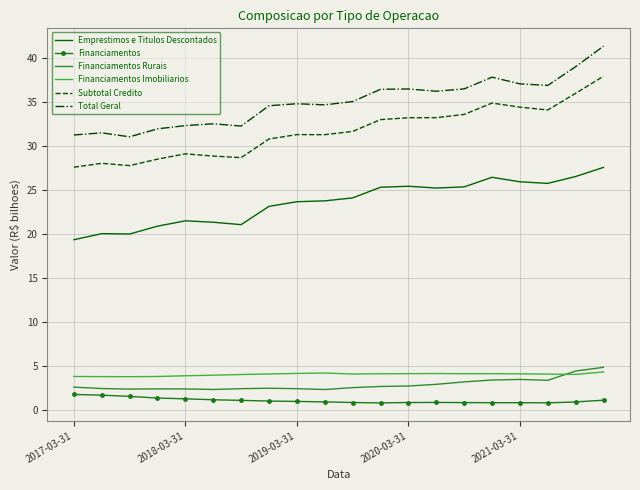

Which series ends up on top after the final intersection of Financiamentos Imobiliarios and Financiamentos Rurais?

Financiamentos Rurais